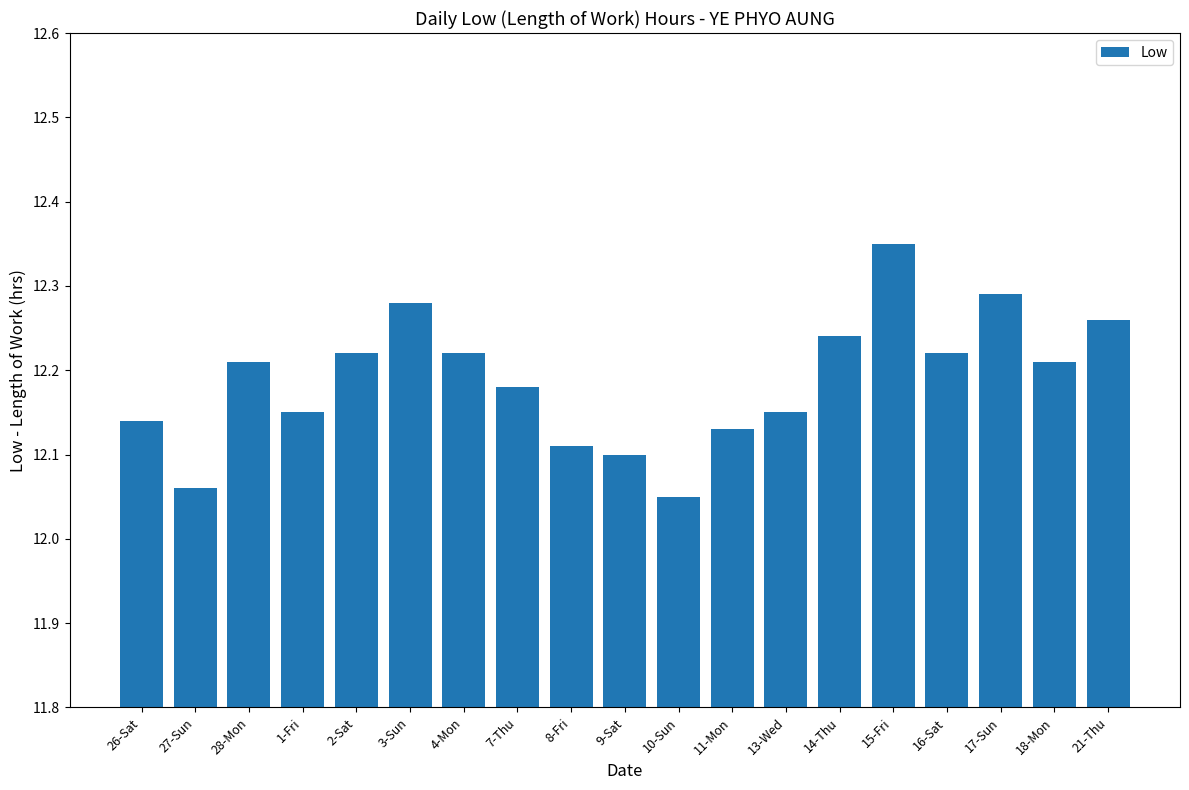

What is the label of the 11th bar from the right?

8-Fri